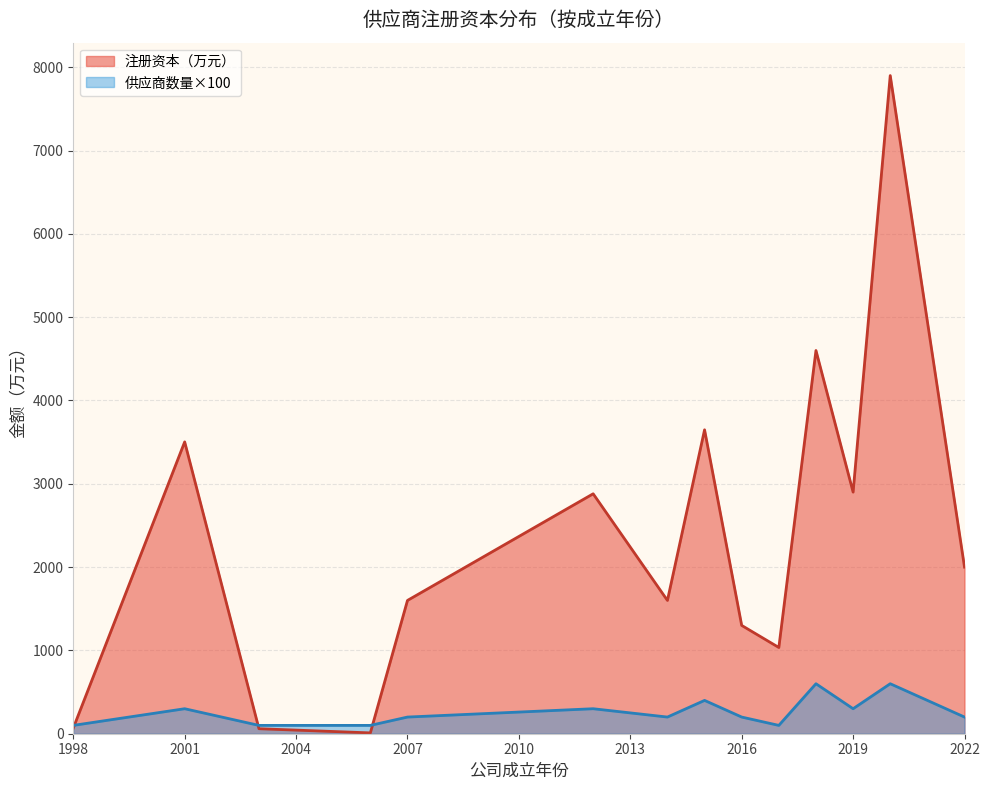

What is the maximum value for 注册资本（万元）?

7900